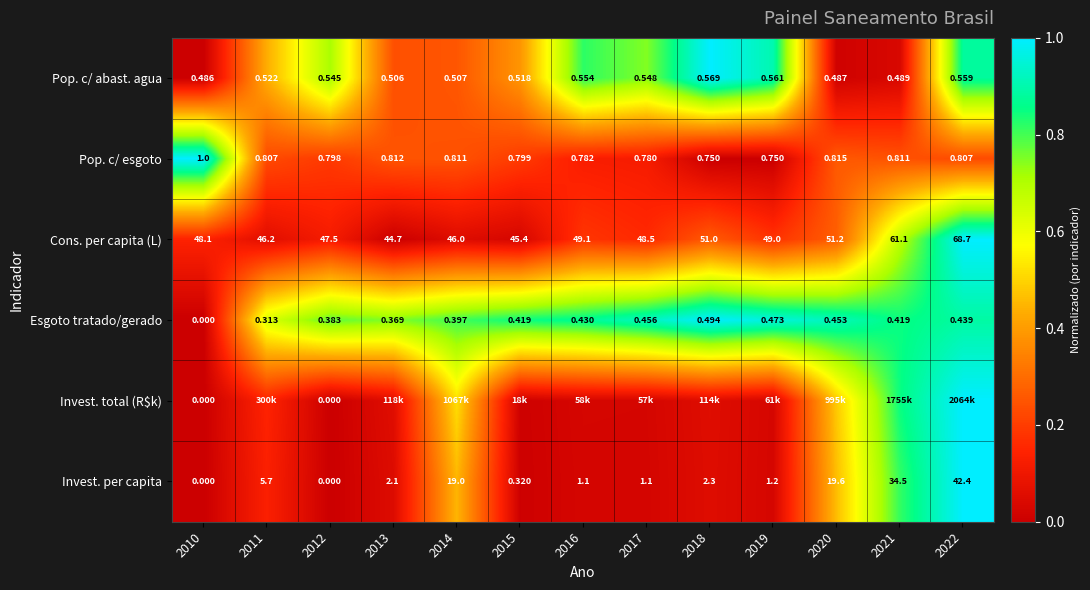

The value of Invest. total (R$k) at 2022 is 1.0. True or false?

True